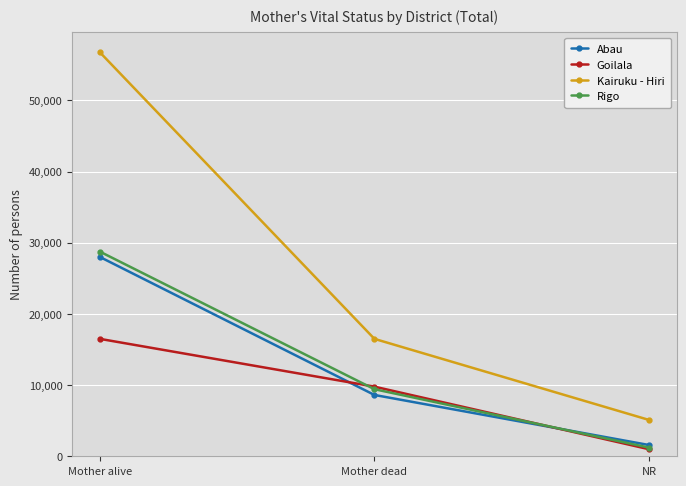

How many series are shown in this chart?

4